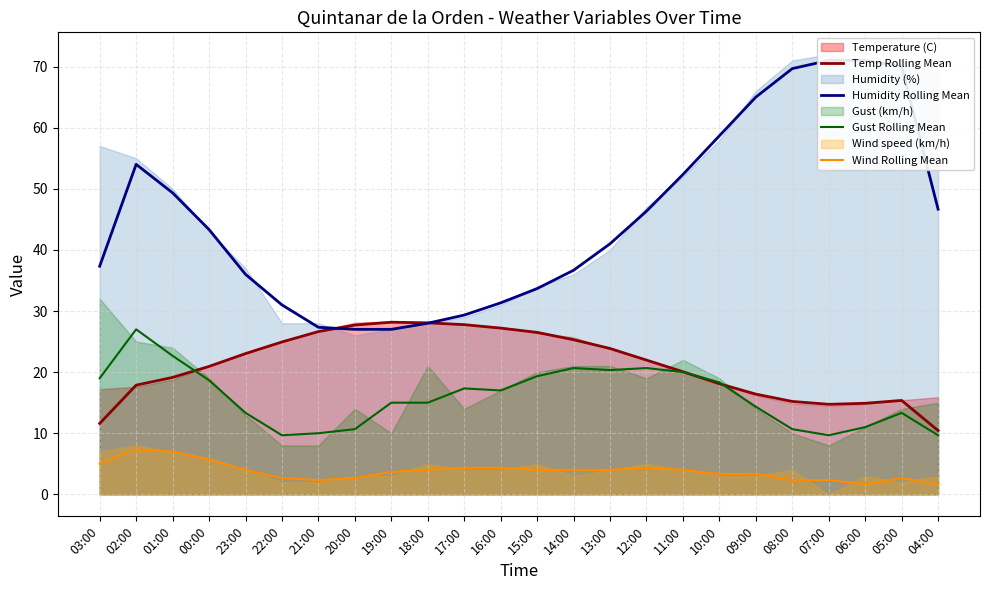

What is the label of the 19th point from the right?

22:00